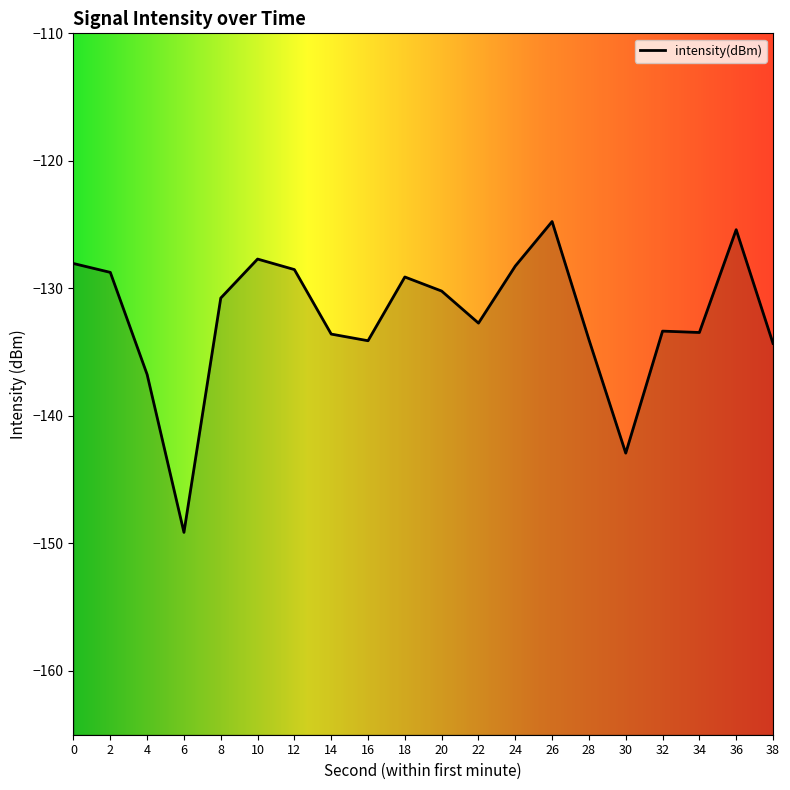

What is the difference between the second highest and minimum values?

23.7